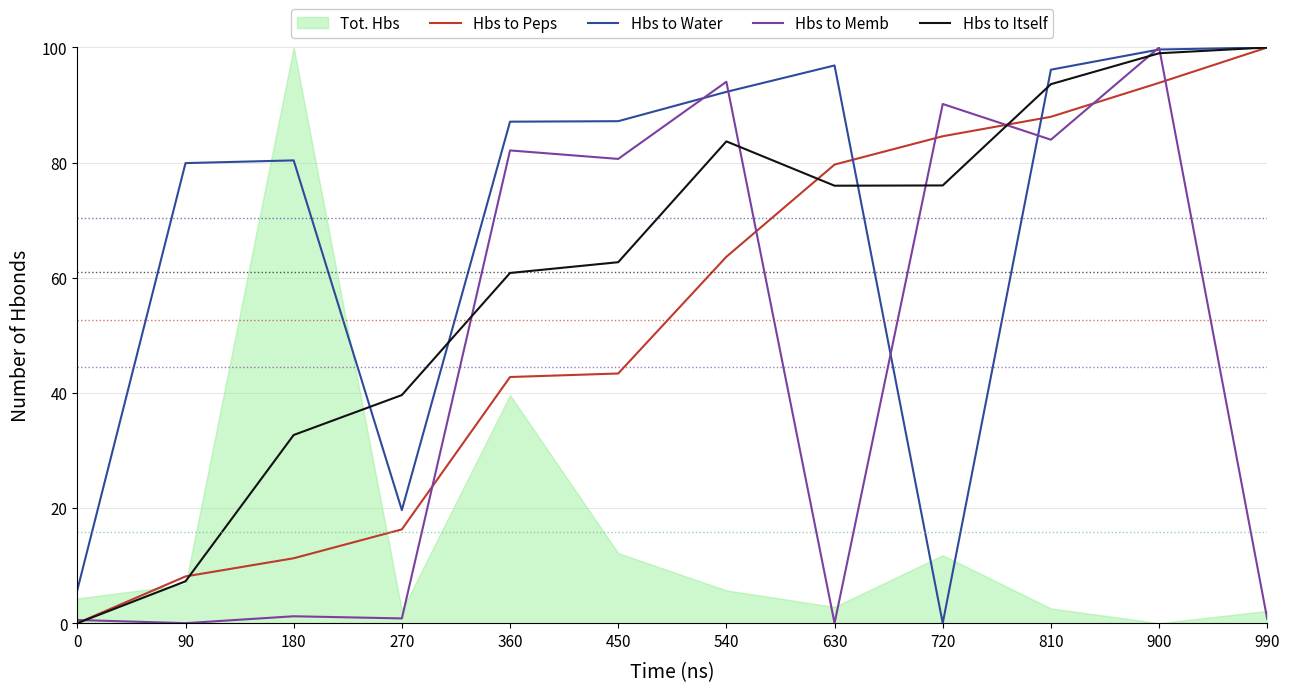

What is the value of the Hbs to Itself point at the 4th from the left?

39.6